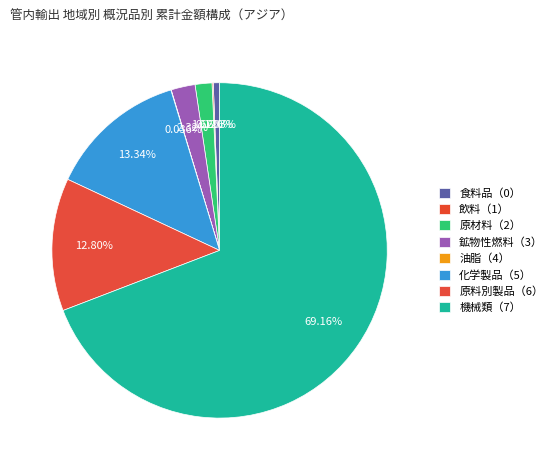

What portion of the pie excludes 鉱物性燃料（3）?

97.7%